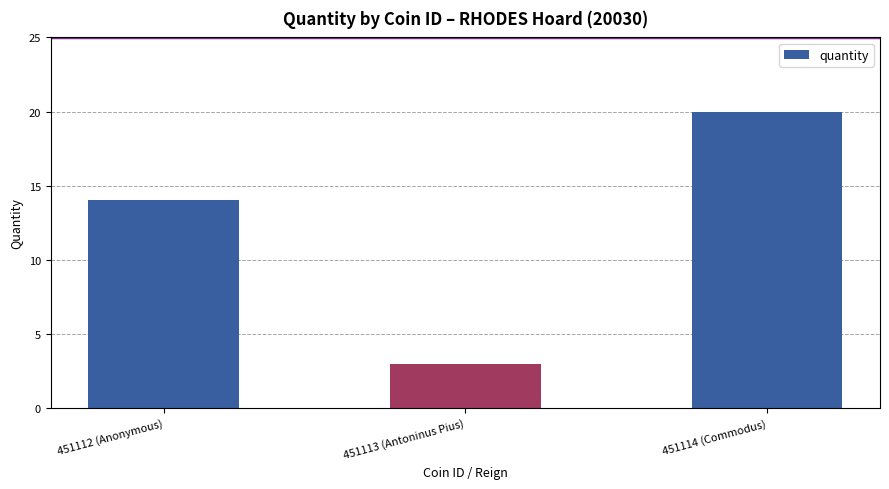

Is it true that the value at 451113 (Antoninus Pius) is 1?

False